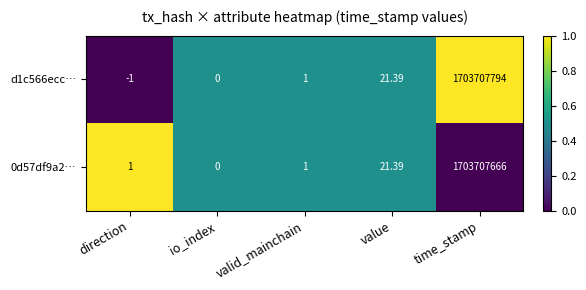

List the series in order of their peak value, highest first.

d1c566ecc…, 0d57df9a2…